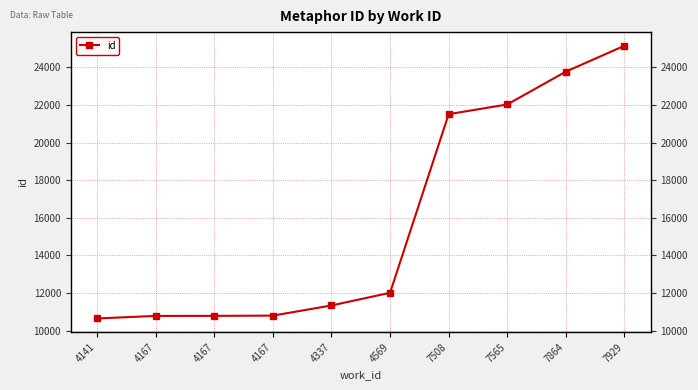

What is the average value?

15884